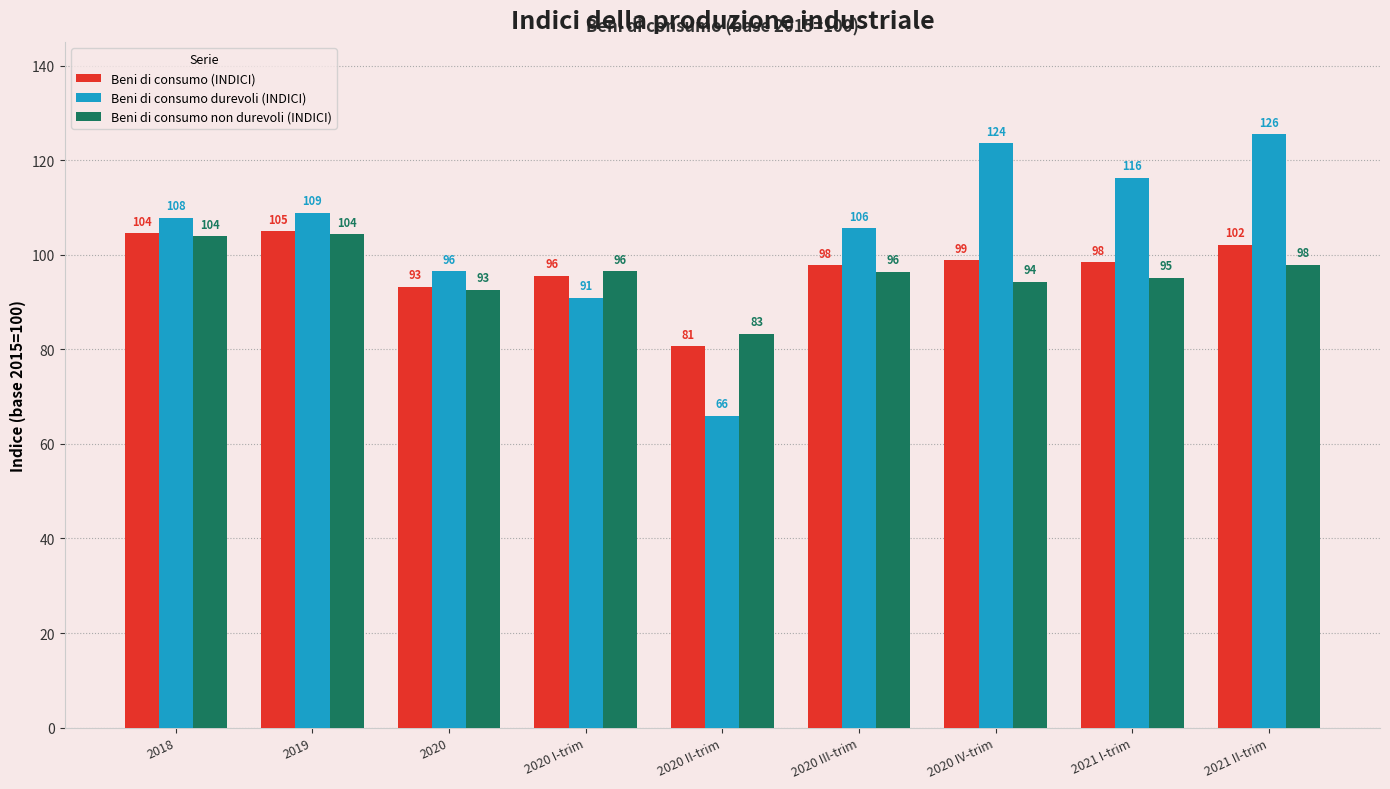

Rank the series at 2020 II-trim from lowest to highest value.

Beni di consumo durevoli (INDICI), Beni di consumo (INDICI), Beni di consumo non durevoli (INDICI)